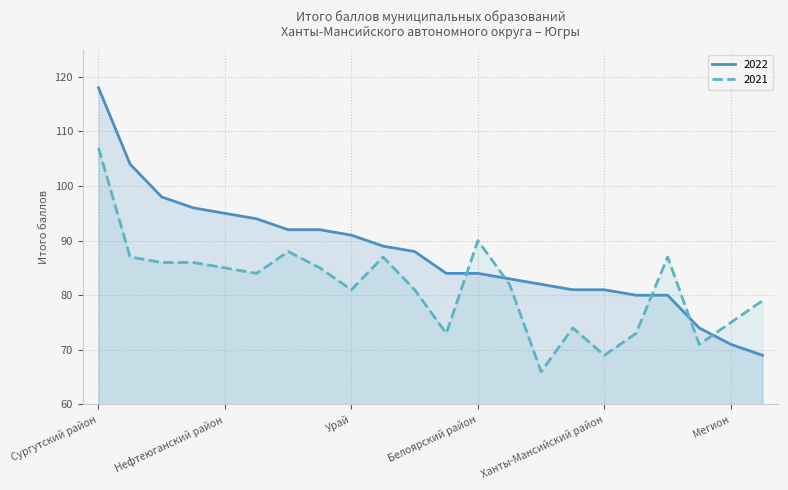

What is the sum of all 2022 values?

1926